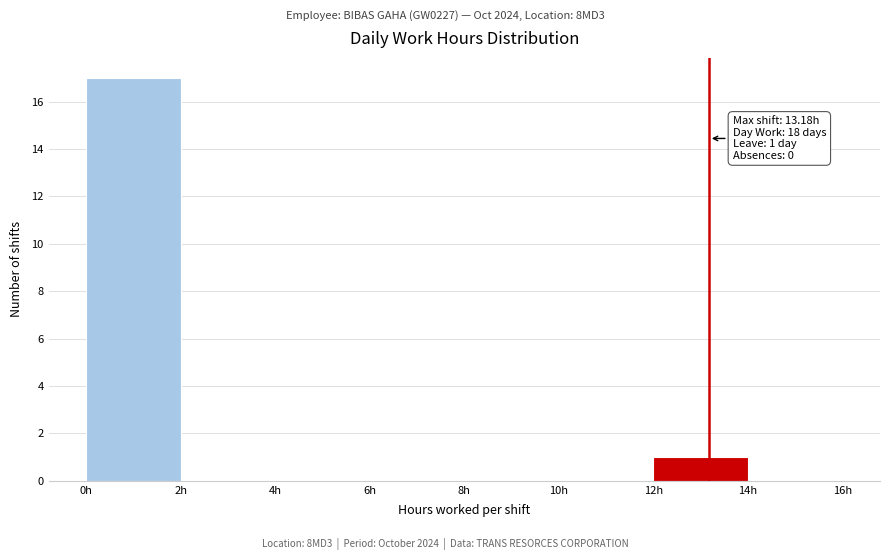

Which range on the x-axis has the tallest bar?

0 to 2